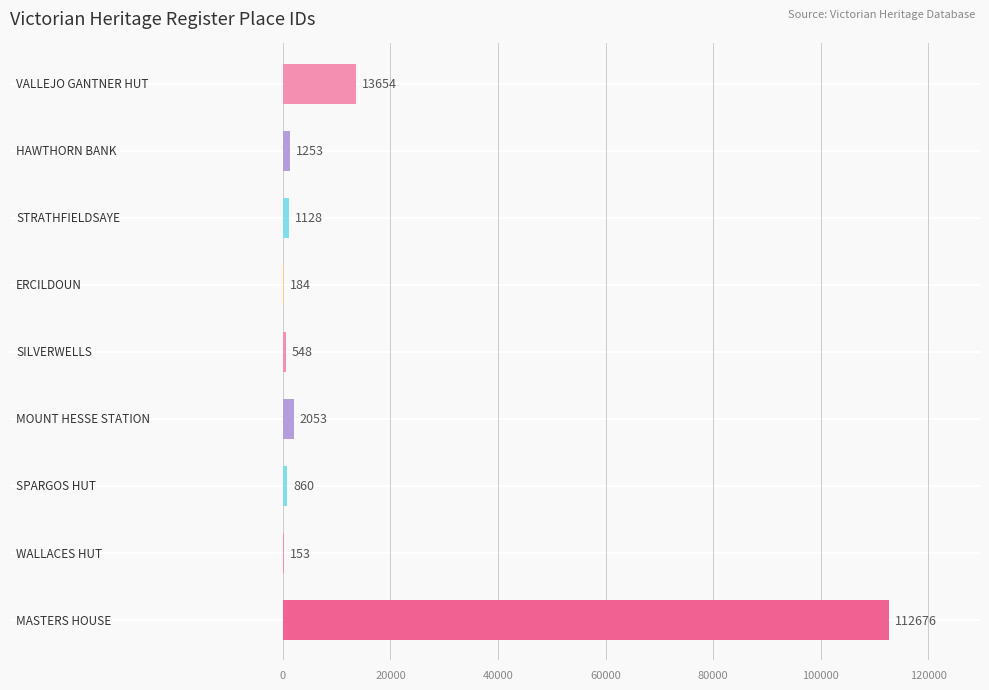

What is the maximum value shown in the chart?

112676